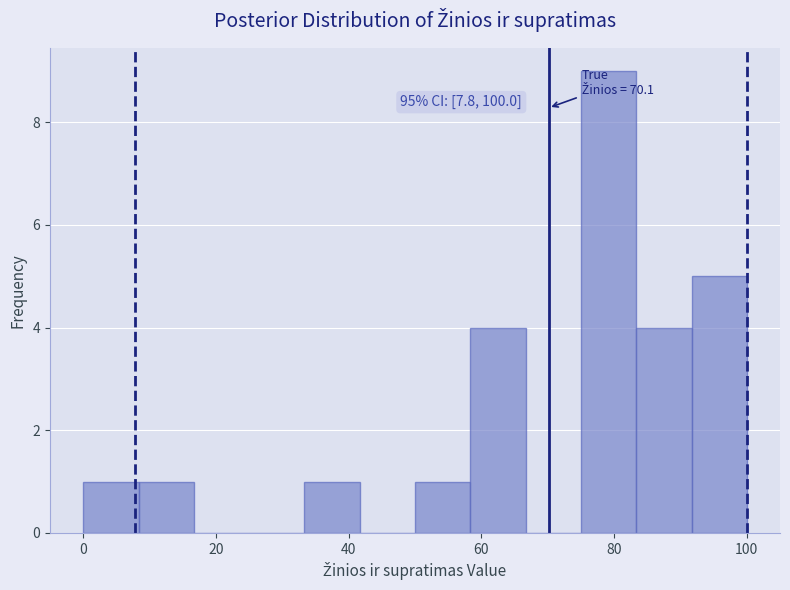

Which range on the x-axis has the tallest bar?

76 to 84